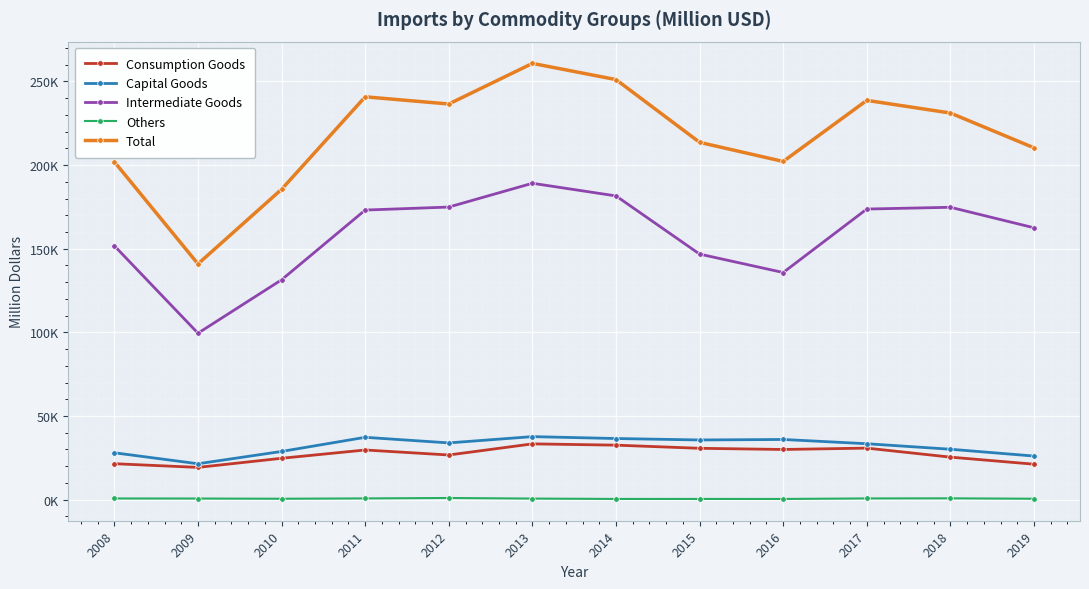

What is the value of the Others point at the 10th from the left?

727.6